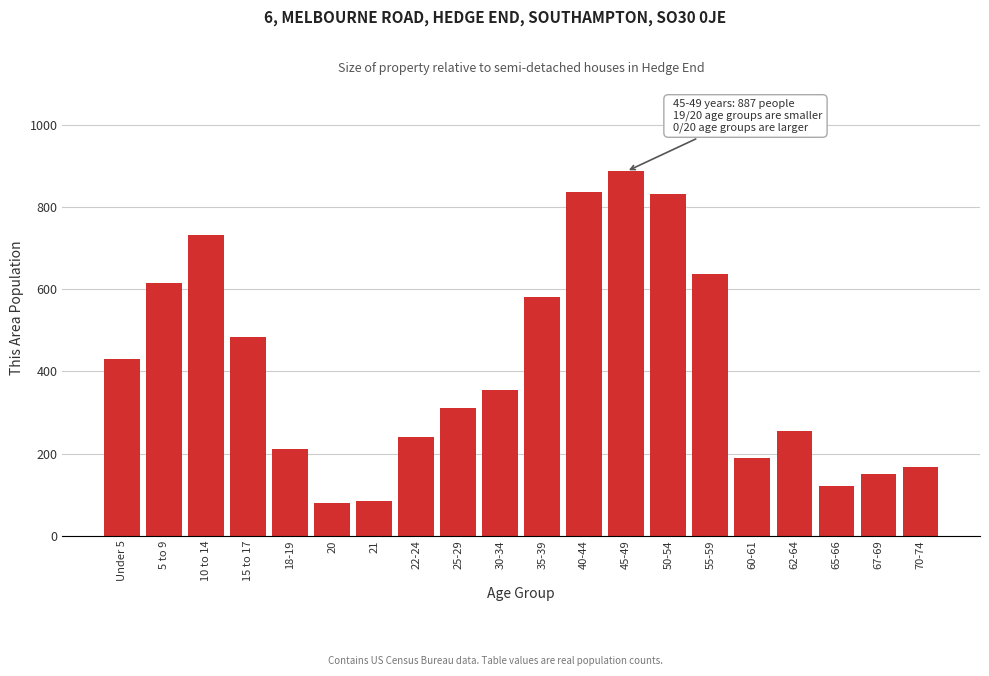

Reading right to left, extract all data points from this chart.

70-74=168	67-69=150	65-66=121	62-64=254	60-61=190	55-59=637	50-54=831	45-49=887	40-44=837	35-39=581	30-34=354	25-29=311	22-24=241	21=85	20=79	18-19=210	15 to 17=483	10 to 14=732	5 to 9=615	Under 5=431